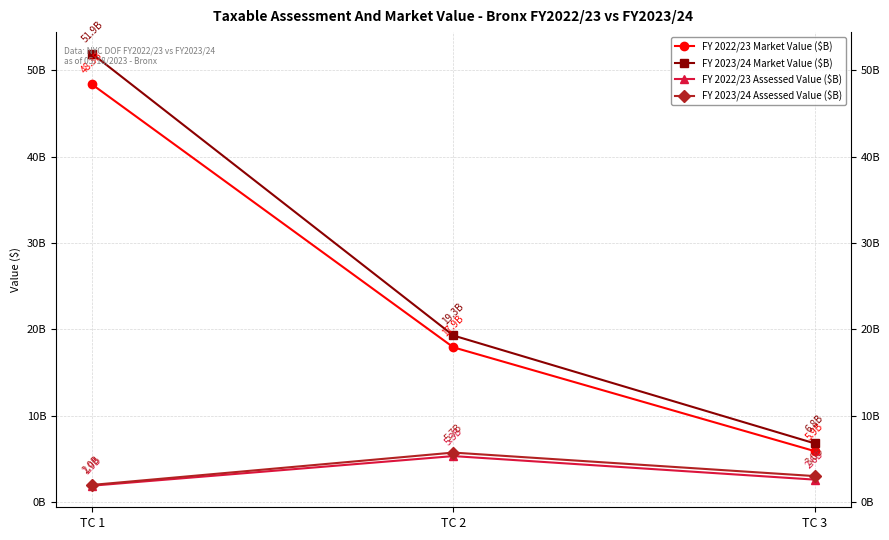

Which has a higher value, TC 2 or TC 1?

TC 1